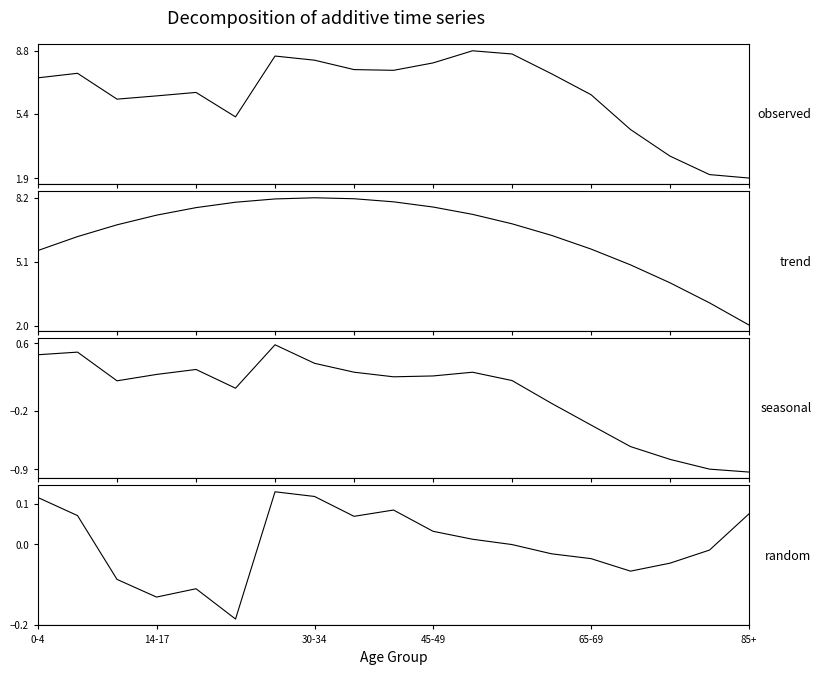

How many distinct data groups are displayed?

4